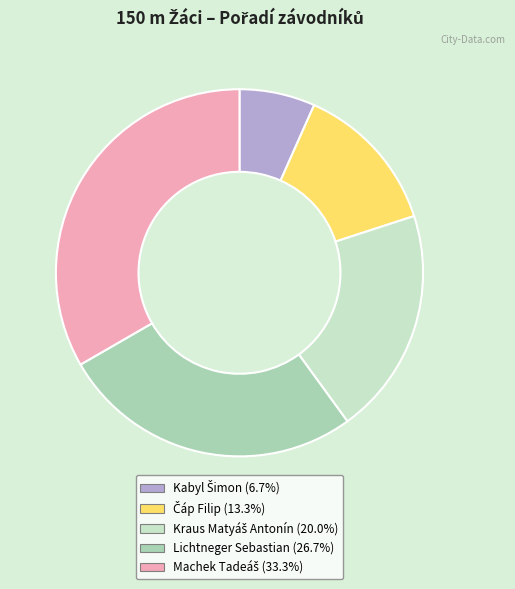

Is there any slice that represents more than half of the pie?

No